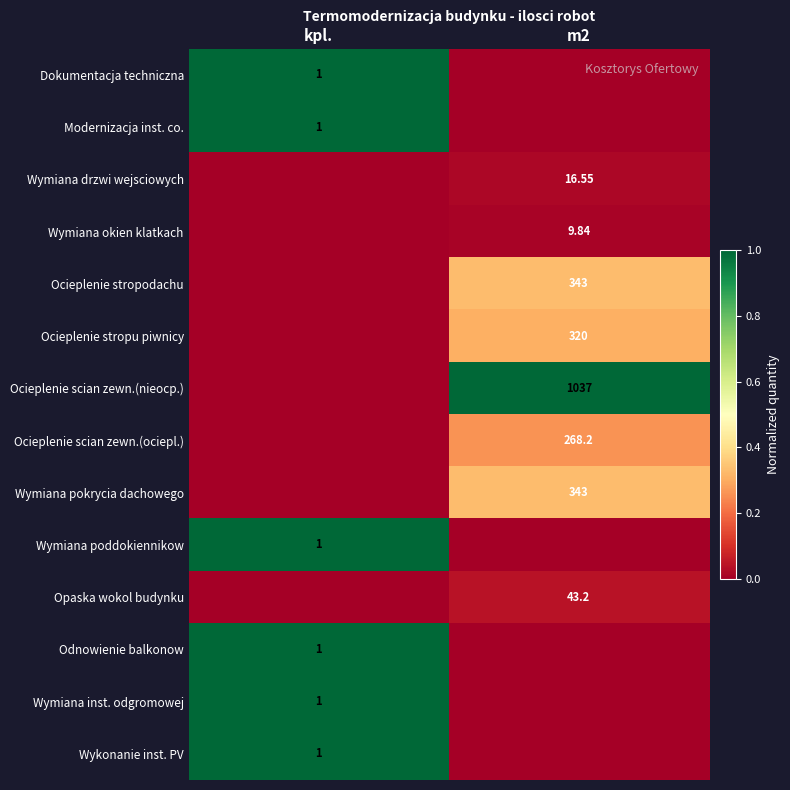

Count the number of categories in the chart.

2